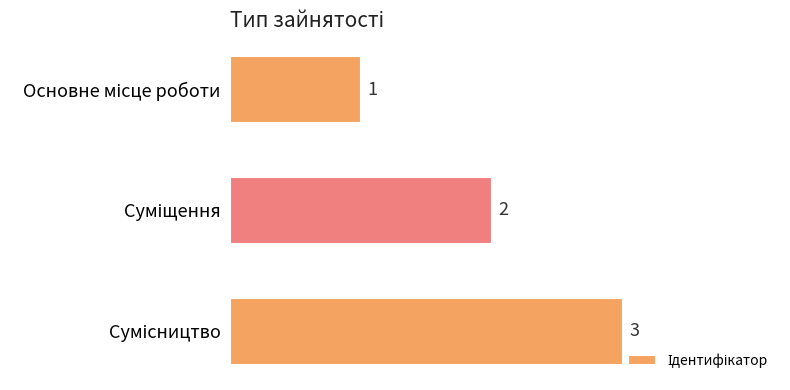

What is the greatest value displayed?

3